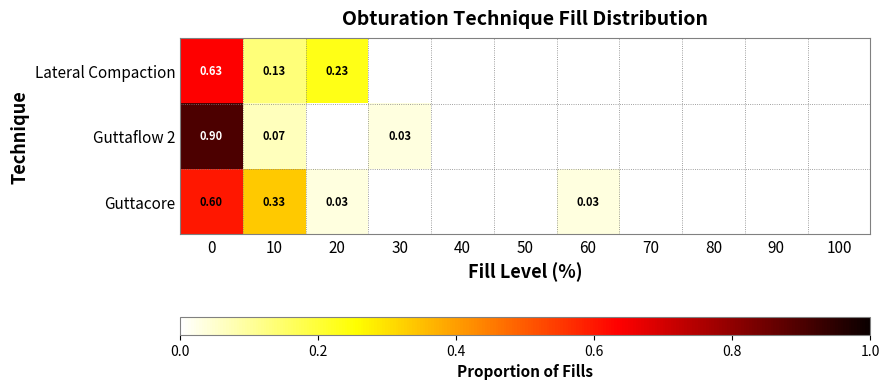

How many categories are shown in the chart?

11